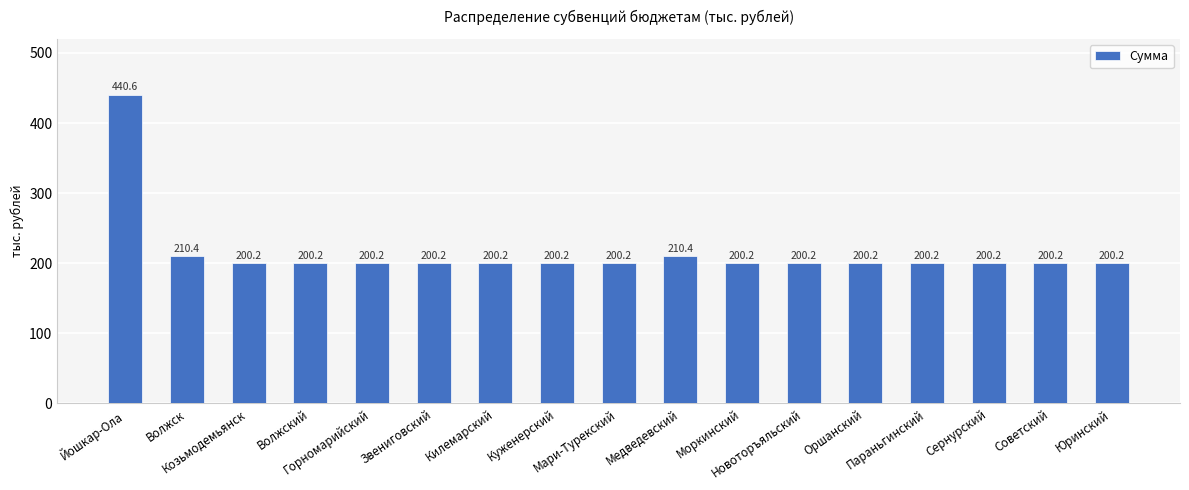

What is the approximate value at Йошкар-Ола?

440.6